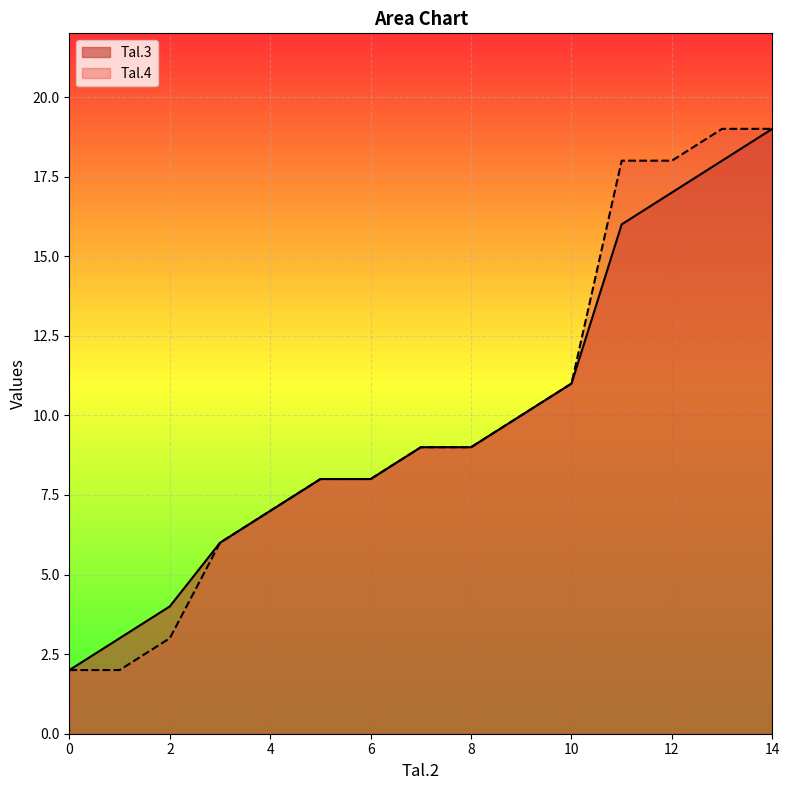

What is the difference between the maximum and second lowest values in the Tal.3 series?

16